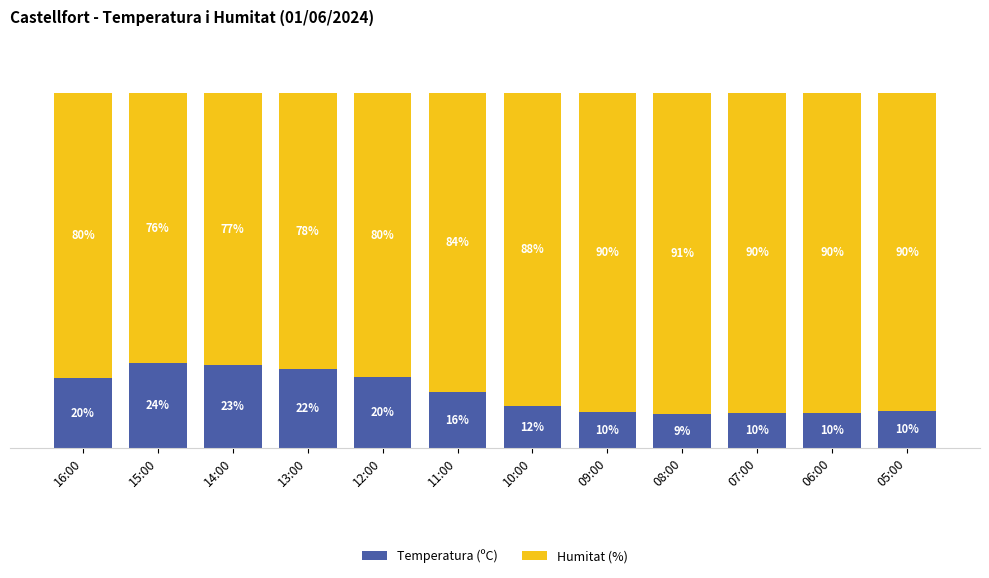

Does the chart contain any negative values?

No